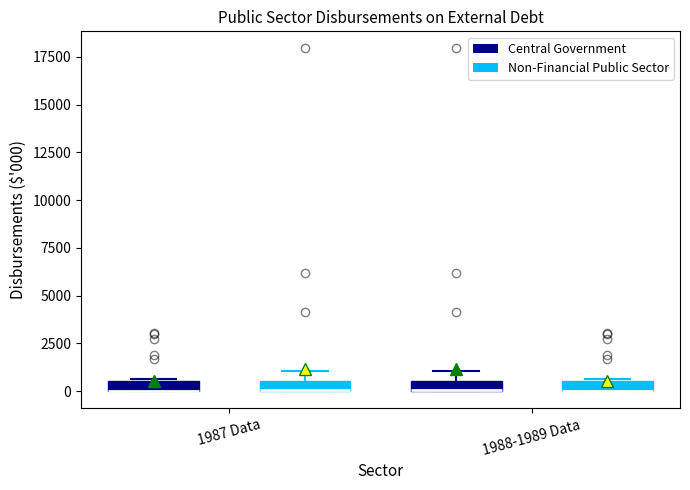

Where is the lower edge of the box for 1988-1989 Data (Central Government) on the y-axis? The values are not printed on the chart, so give them approximately, as read against the axis.

0